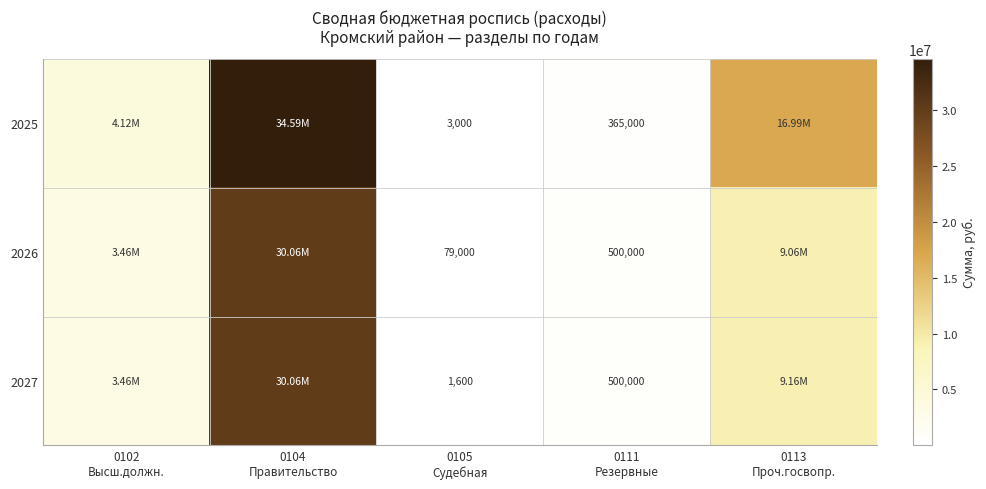

How many values in the 2027 series exceed 3465000?

2